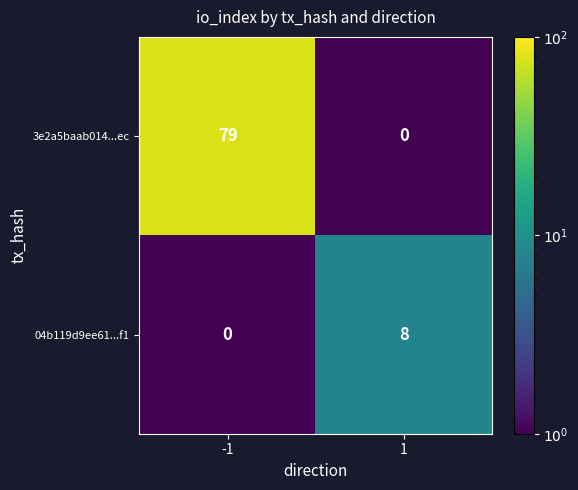

How many distinct data groups are displayed?

2